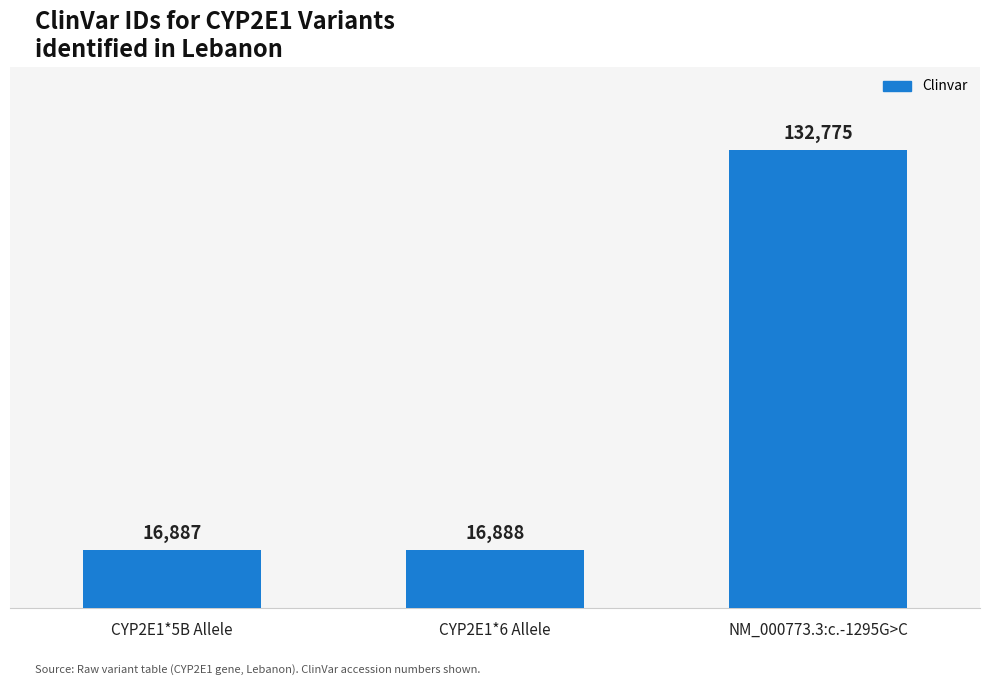

Between CYP2E1*5B Allele and CYP2E1*6 Allele, which is larger?

CYP2E1*6 Allele